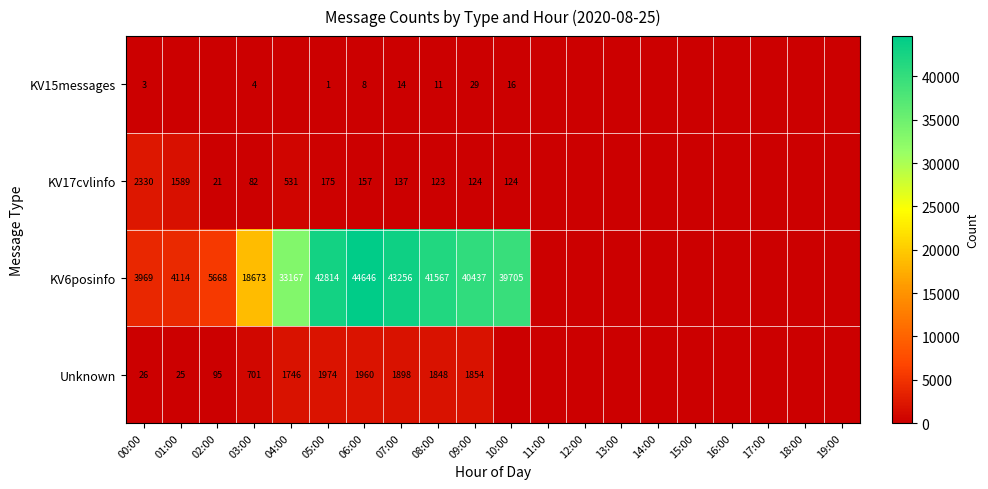

Count the number of data series in this chart.

4